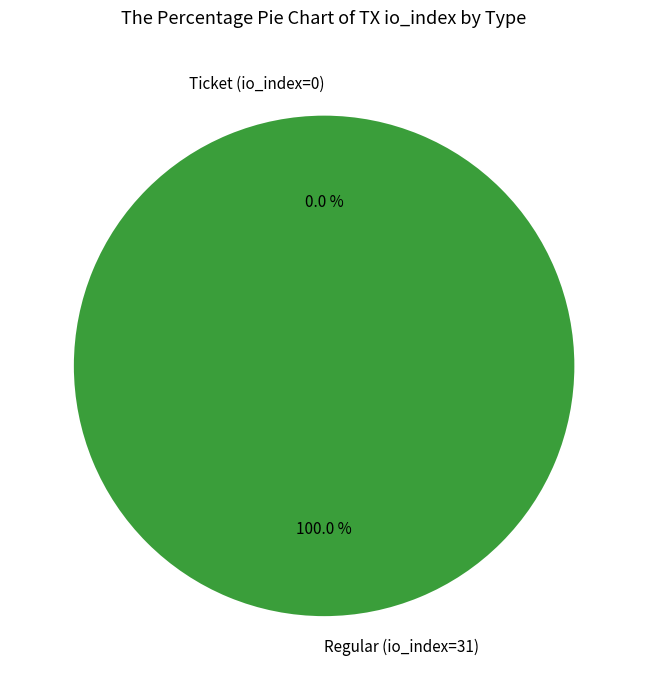

Which slice is the smallest?

Ticket (io_index=0)